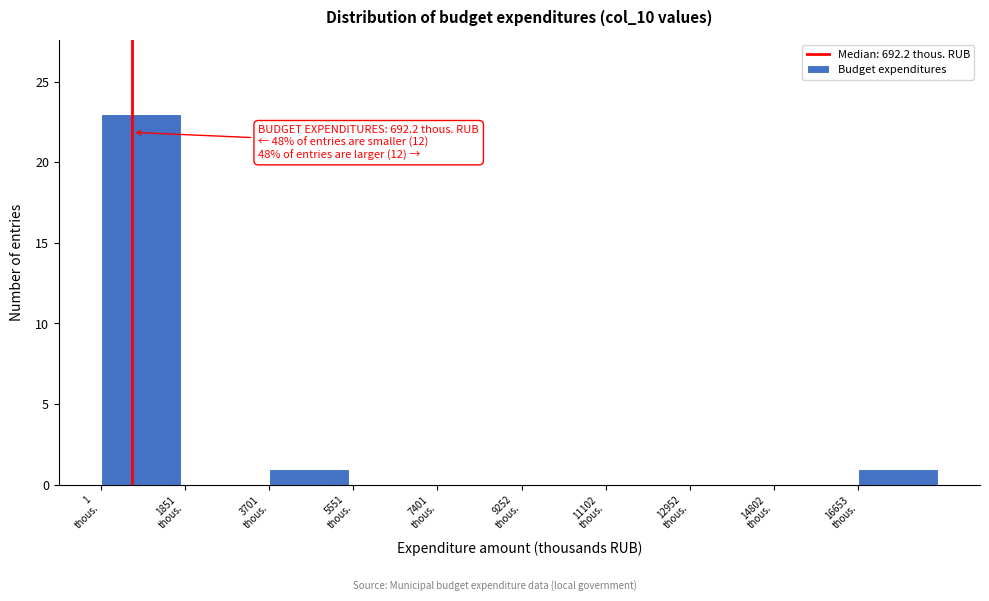

Over which range of the x-axis is the bar tallest?

0 to 1800